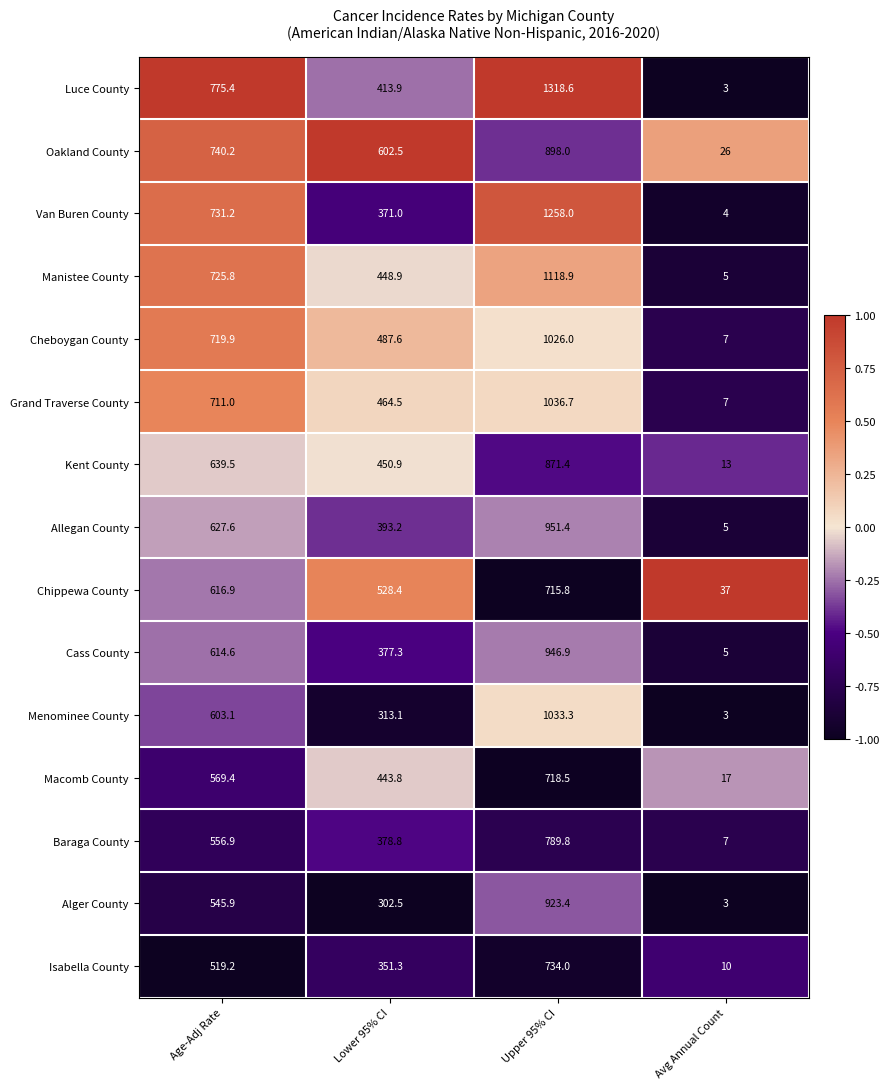

What is the greatest value displayed?

1318.6